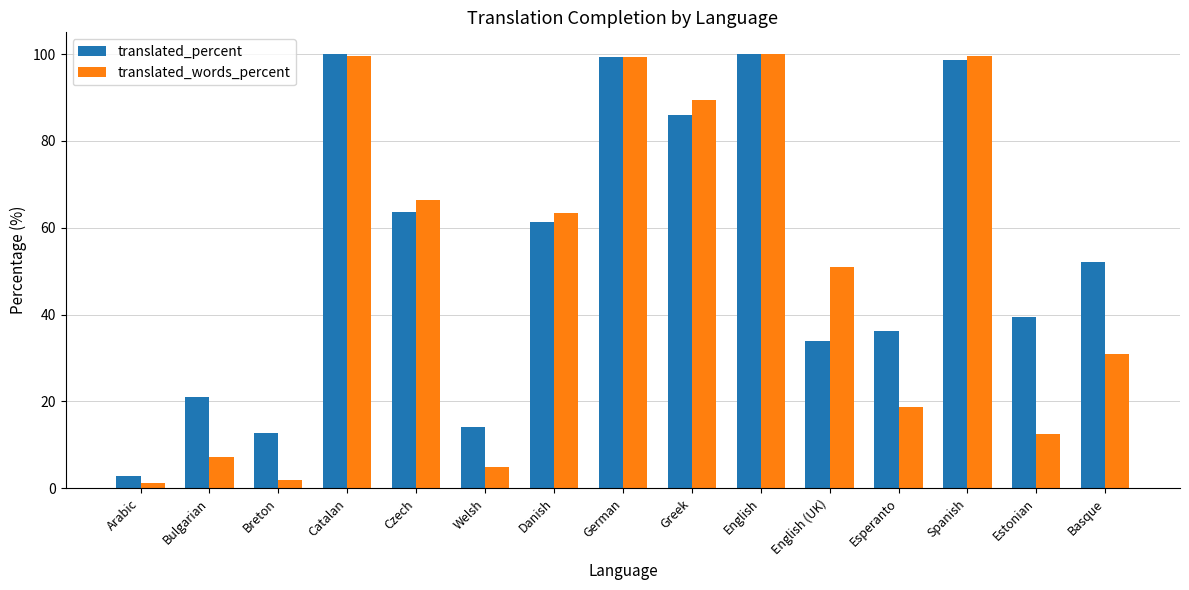

Which series has the largest total across all categories?

translated_percent